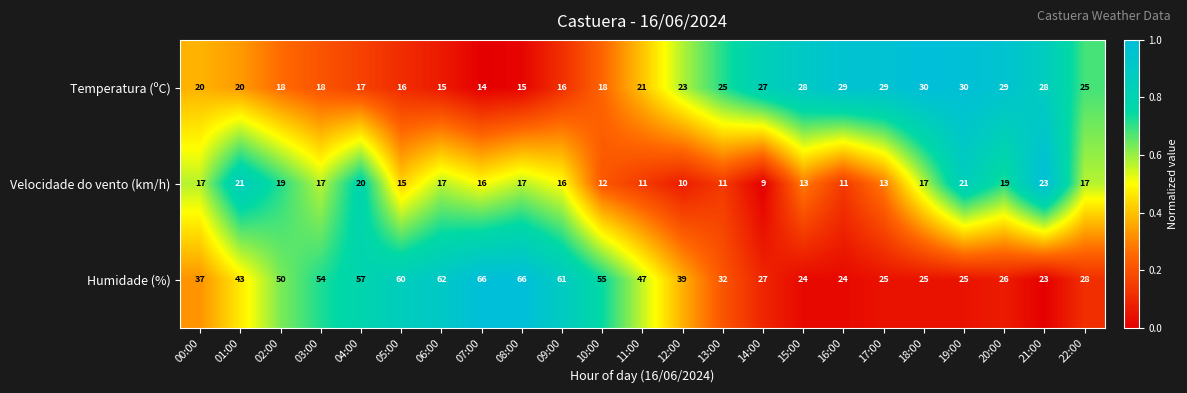

What is the average value of the Humidade (%) series?

42